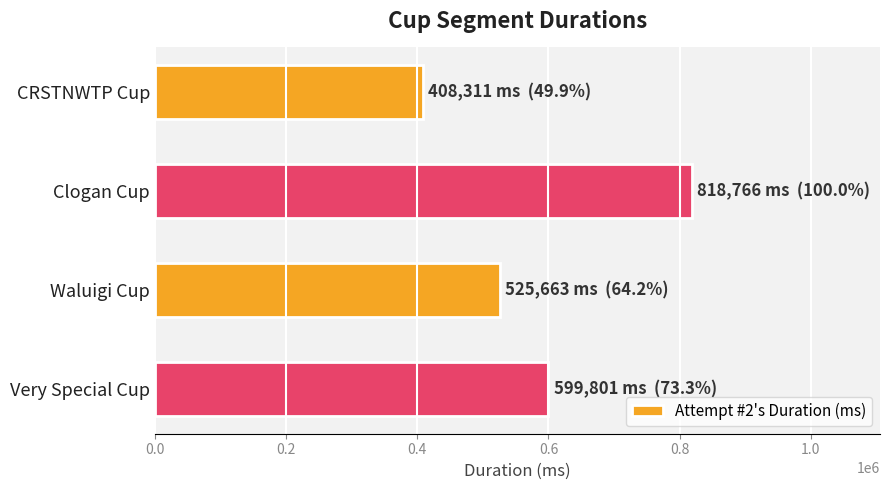

Rank the categories by value from highest to lowest.

Clogan Cup, Very Special Cup, Waluigi Cup, CRSTNWTP Cup